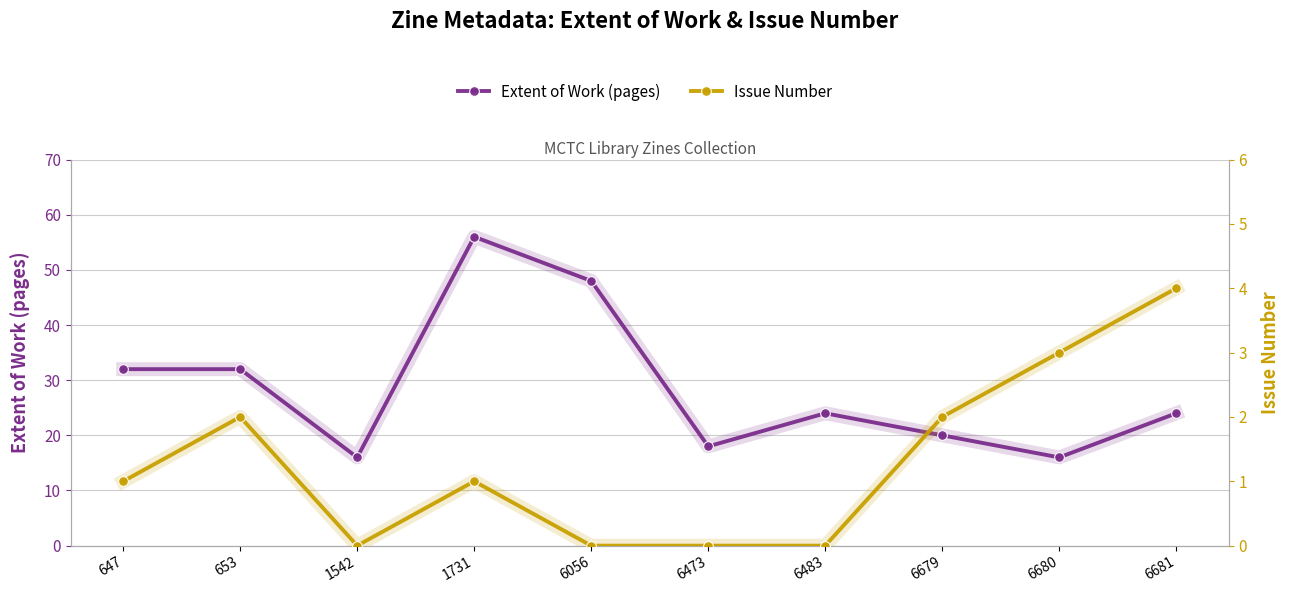

How many categories are shown in the chart?

10